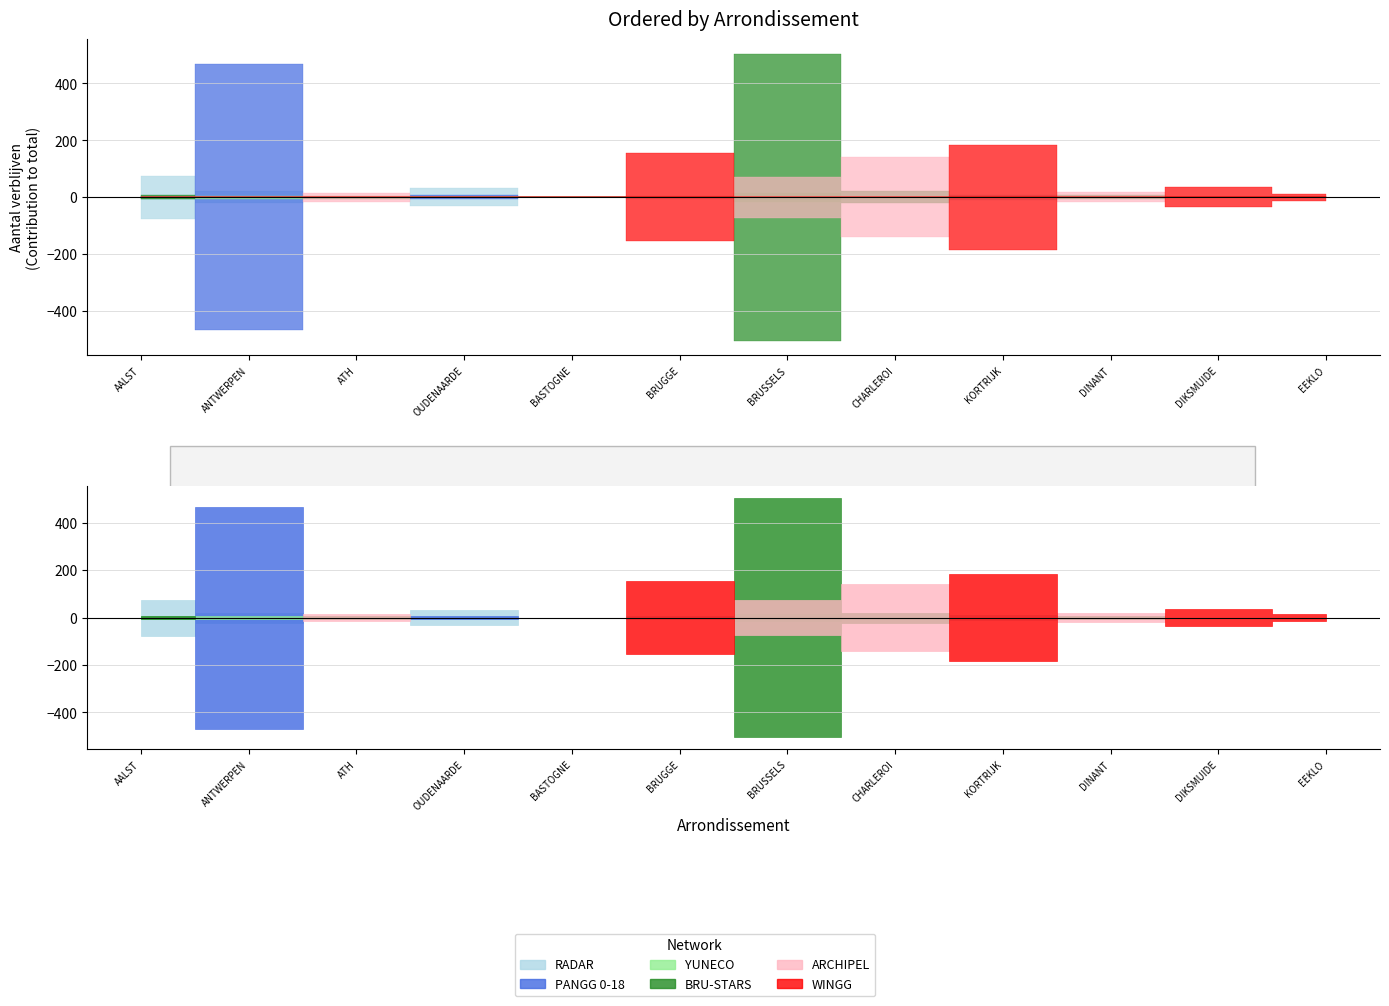

The BRU-STARS series shows 0 at ANTWERPEN. True or false?

True